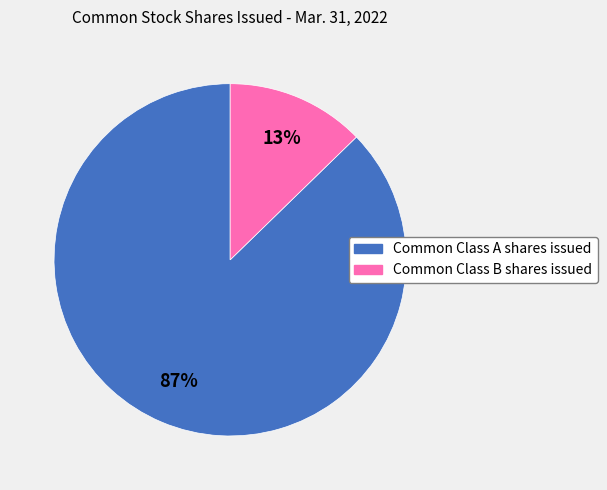

Do Common Class A shares issued and Common Class B shares issued together represent more than half of the pie?

Yes